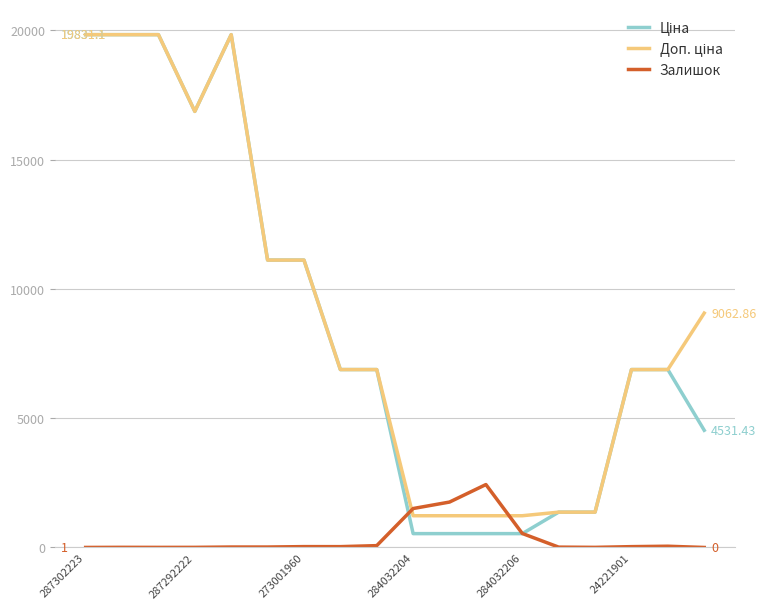

Which series has the largest total across all categories?

Доп. ціна